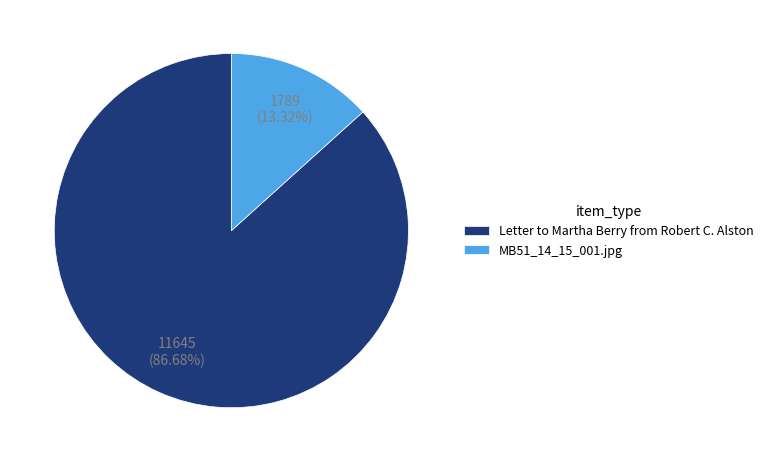

To the nearest percent, what is the difference between the largest and smallest slice percentages?

73%